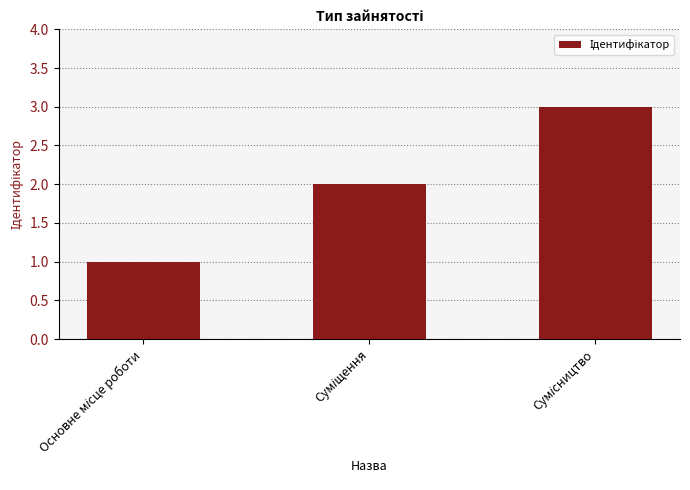

What is the sum of all values?

6